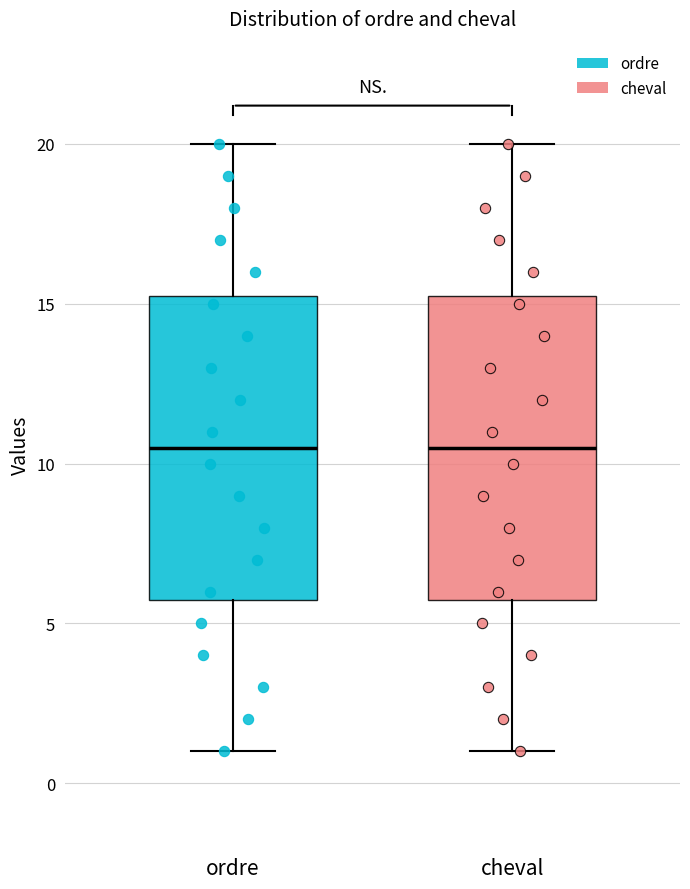

Reading left to right, transcribe this box plot: for each box, give where its median line is, the range the box spans, and where its two whiskers end, as read against the y-axis. The values are not printed on the chart, so give them approximately, as read against the axis.

ordre: median 10.5, box 6.0 to 15.5, whiskers 1.0 to 20.0
cheval: median 10.5, box 6.0 to 15.5, whiskers 1.0 to 20.0